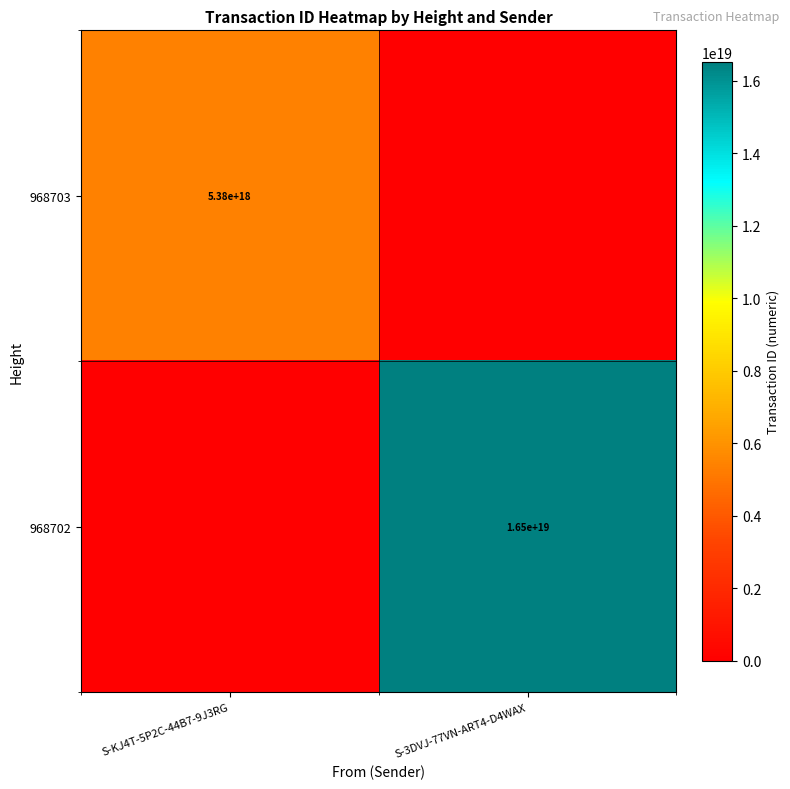

The 968703 series shows 7896408434227088384 at S-KJ4T-5P2C-44B7-9J3RG. True or false?

False